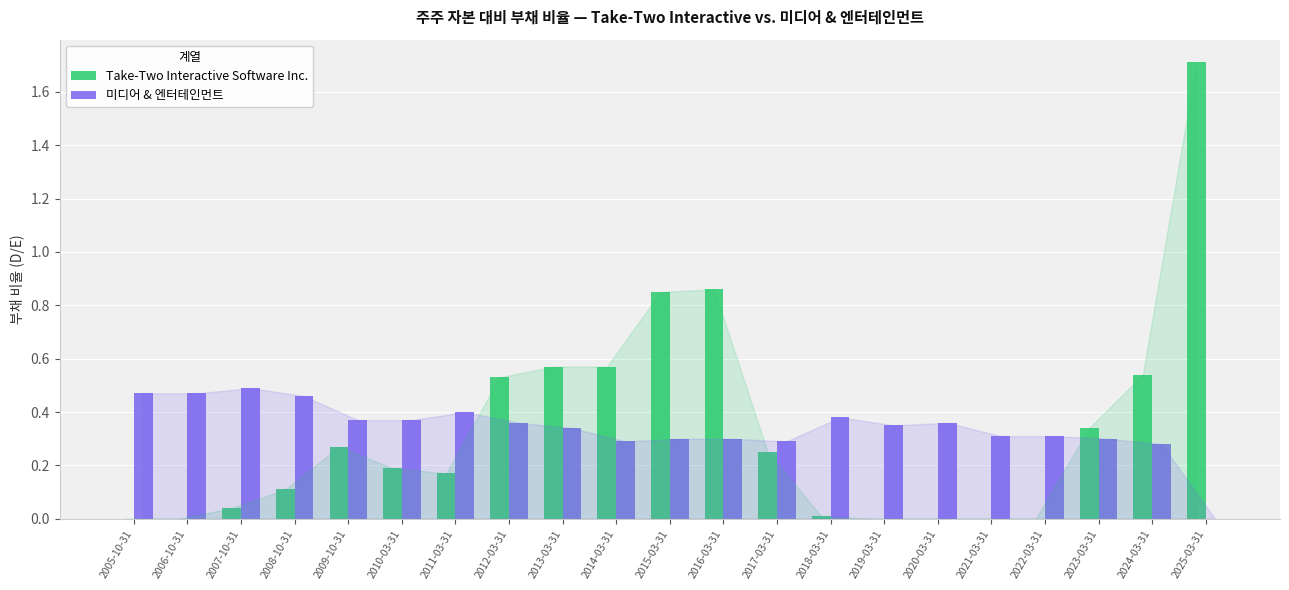

At which category is the sum across all series the highest?

2025-03-31